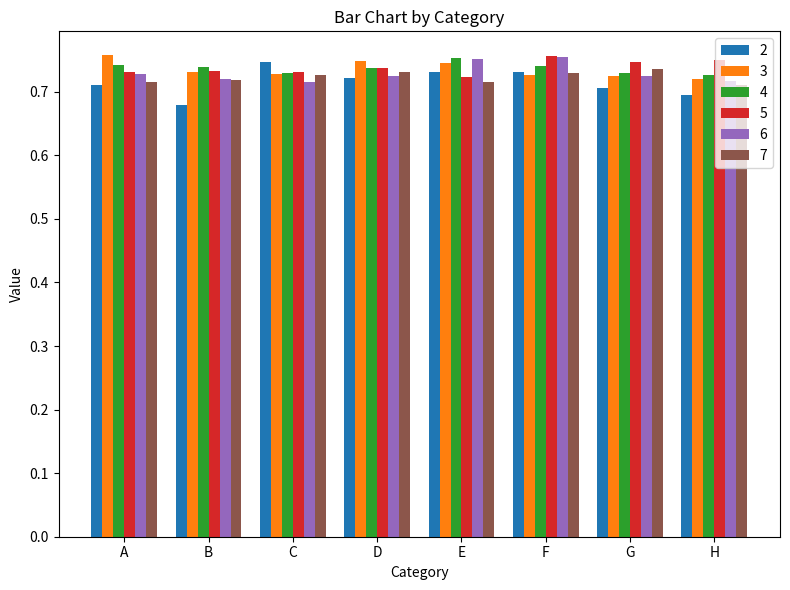

Is the value of 4 at B greater than the value of 6 at B?

Yes